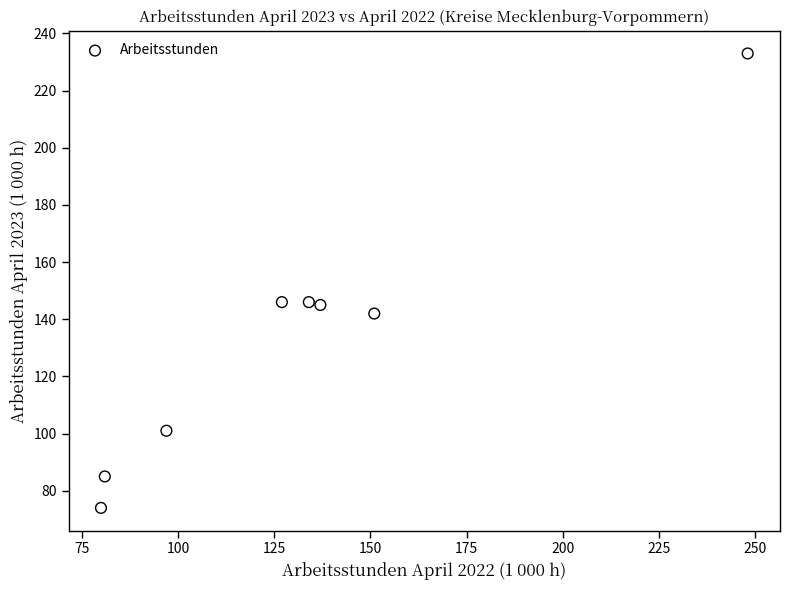

What is the average Y value?

134